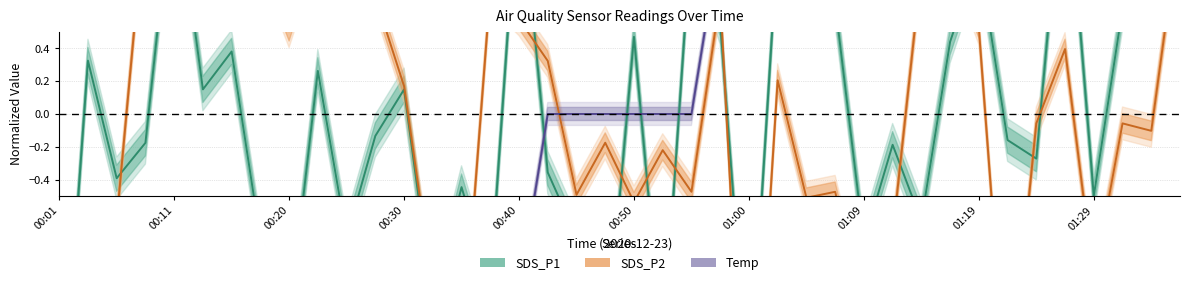

Is it true that Temp equals -1.0 at 00:42?

False